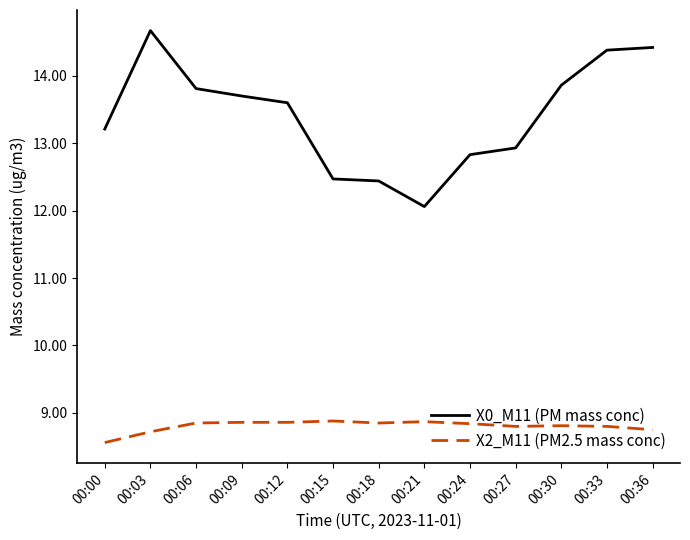

Which series has the largest range (max minus min)?

X0_M11 (PM mass conc)